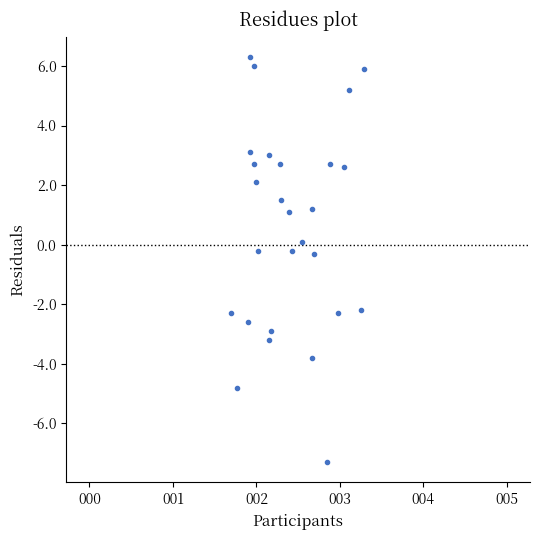

What is the range of X values (max minus min)?

0.3